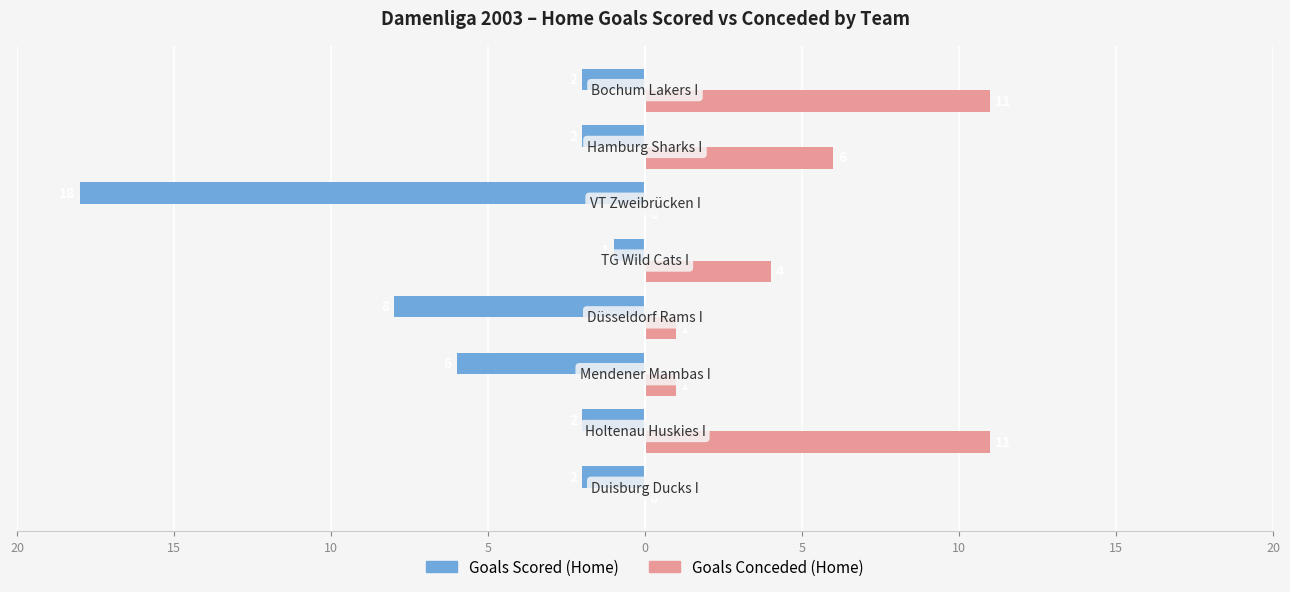

Reading left to right, extract all data points from this chart.

Goals Scored (Home): -2	-2	-6	-8	-1	-18	-2	-2
Goals Conceded (Home): 0	11	1	1	4	0	6	11